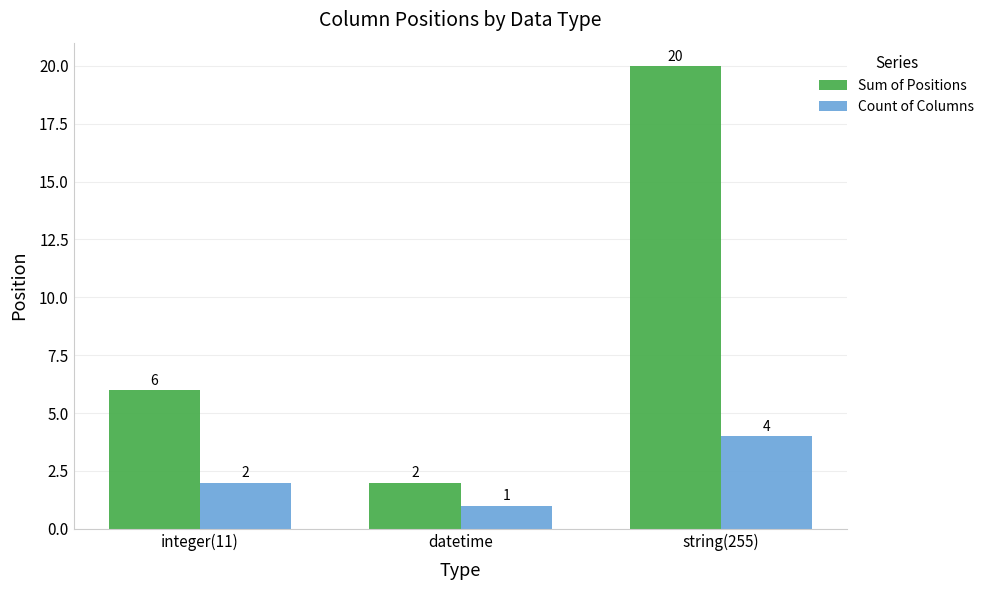

Reading right to left, extract all data points from this chart.

Sum of Positions: string(255)=20	datetime=2	integer(11)=6
Count of Columns: string(255)=4	datetime=1	integer(11)=2